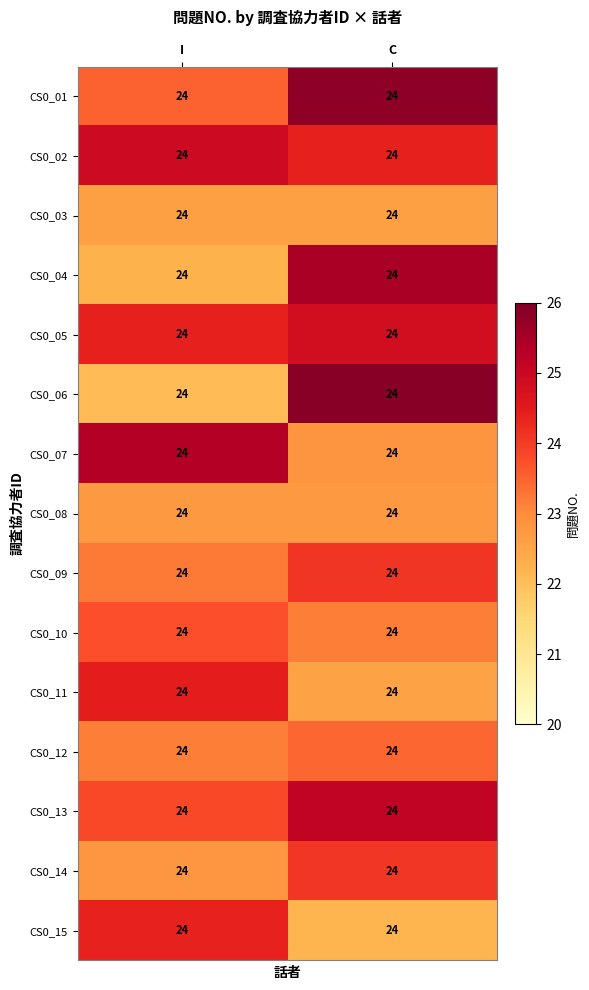

At how many categories does at least one series exceed 23?

2